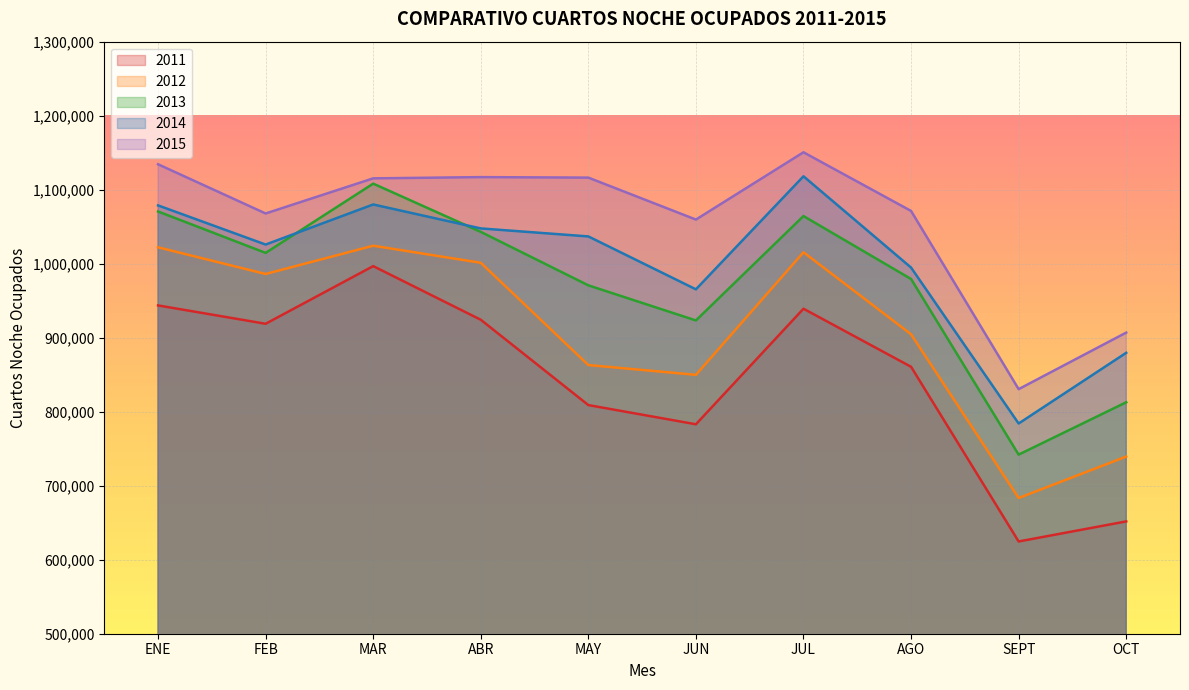

Reading right to left, list all the values displayed in this chart.

2011: OCT=651759	SEPT=624643	AGO=860677	JUL=939142	JUN=783006	MAY=808932	ABR=924224	MAR=996709	FEB=918797	ENE=943600
2012: OCT=739370	SEPT=683358	AGO=904602	JUL=1015430	JUN=849816	MAY=863027	ABR=1001231	MAR=1024269	FEB=986078	ENE=1022135
2013: OCT=812716	SEPT=741978	AGO=979305	JUL=1064358	JUN=923285	MAY=970720	ABR=1042957	MAR=1108163	FEB=1014572	ENE=1070536
2014: OCT=879569	SEPT=784036	AGO=994730	JUL=1118078	JUN=965339	MAY=1036819	ABR=1047638	MAR=1080012	FEB=1025828	ENE=1078745
2015: OCT=906865	SEPT=830455	AGO=1071269	JUL=1150528	JUN=1059592	MAY=1116279	ABR=1116982	MAR=1115291	FEB=1067830	ENE=1134307